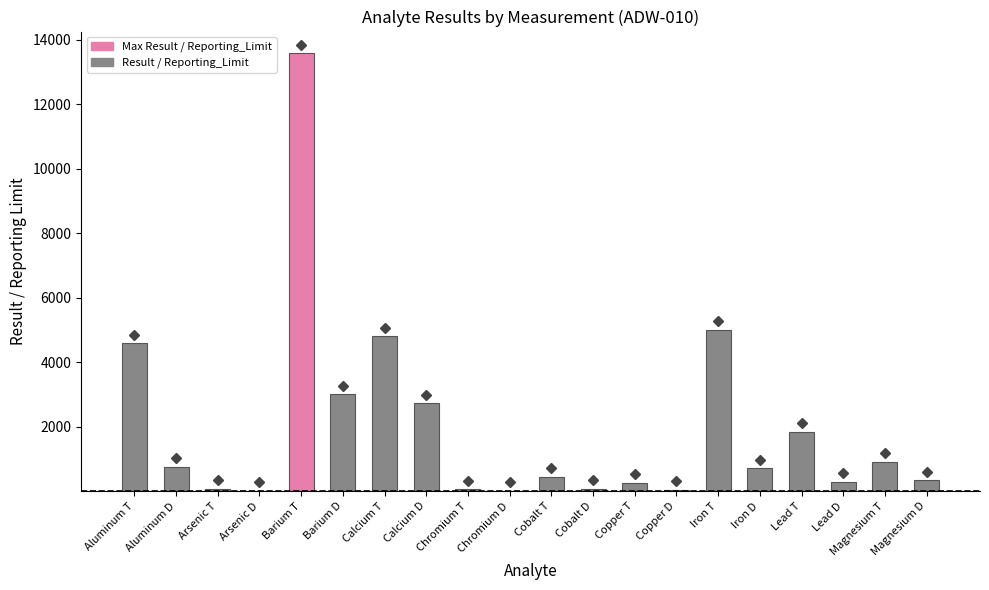

Where is the data nearest to the value 6790?

Iron T